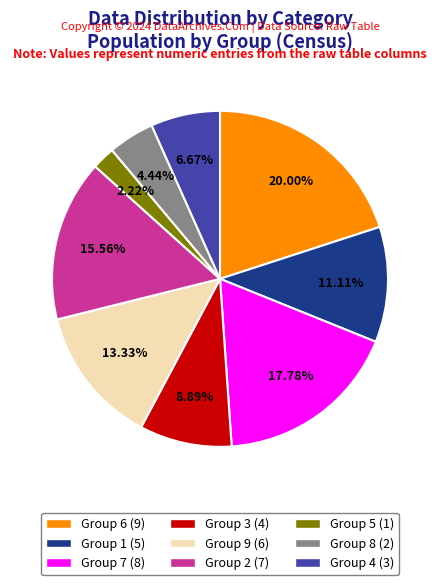

Does any single category account for the majority?

No